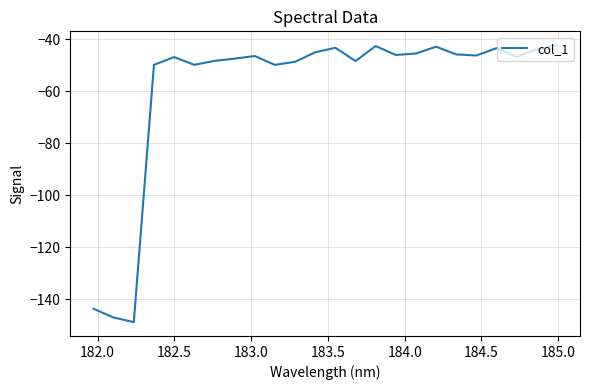

What is the minimum value shown in the chart?

-148.7